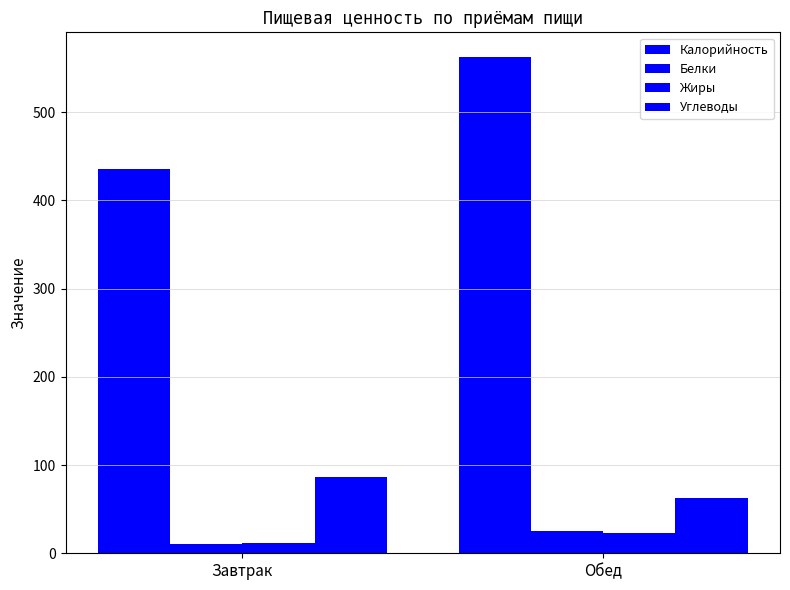

How many groups of bars are there?

2